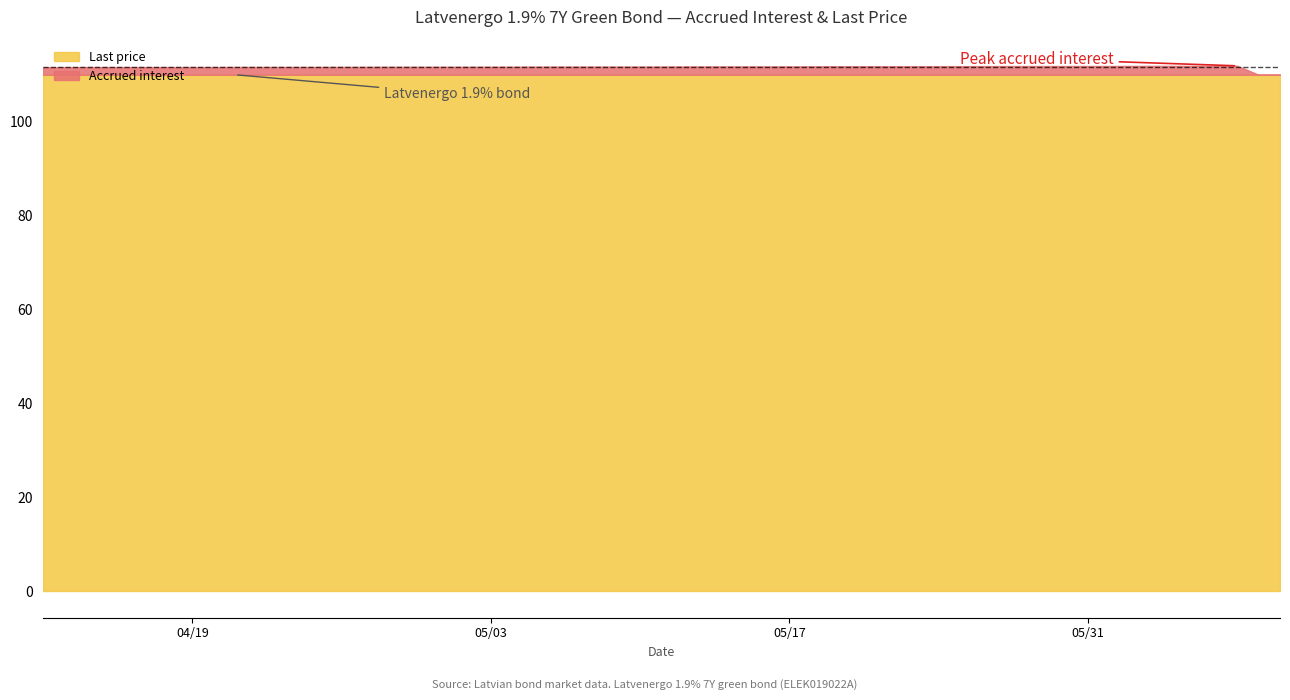

Which series changed the most between 2022-04-27 and 2022-04-25?

Accrued interest